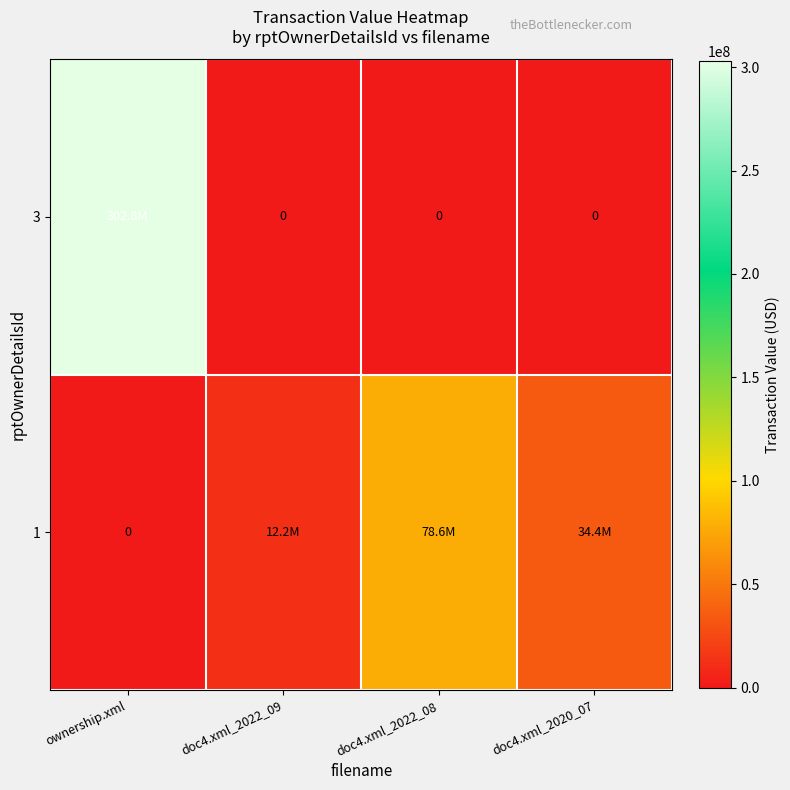

True or false: 1 has a value of 78647029 at doc4.xml_2022_08.

True